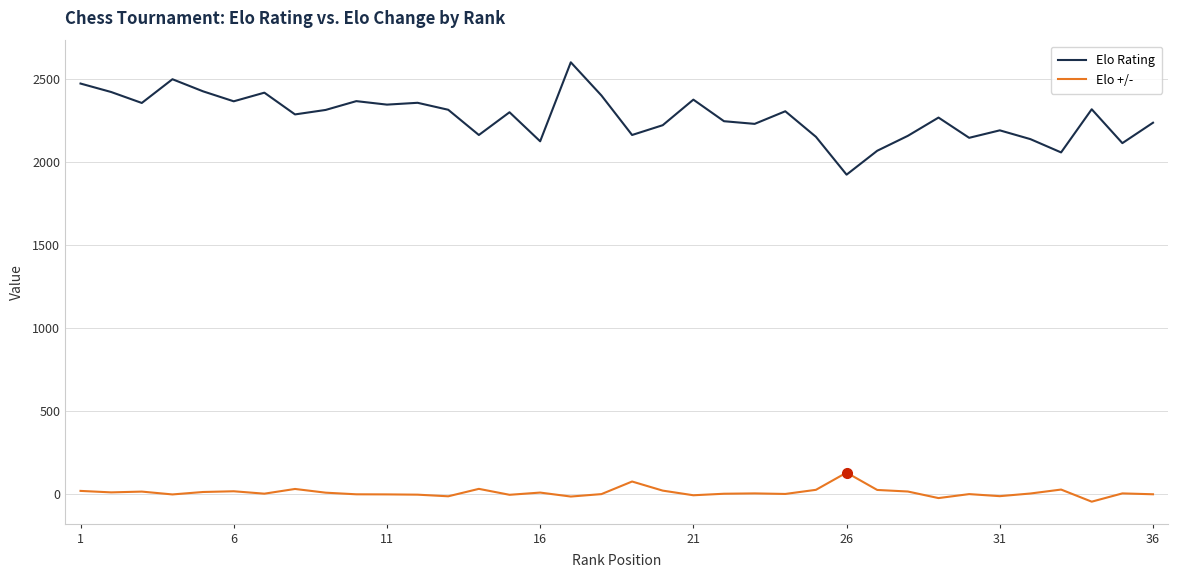

What is the average value of the Elo Rating series?

2272.6